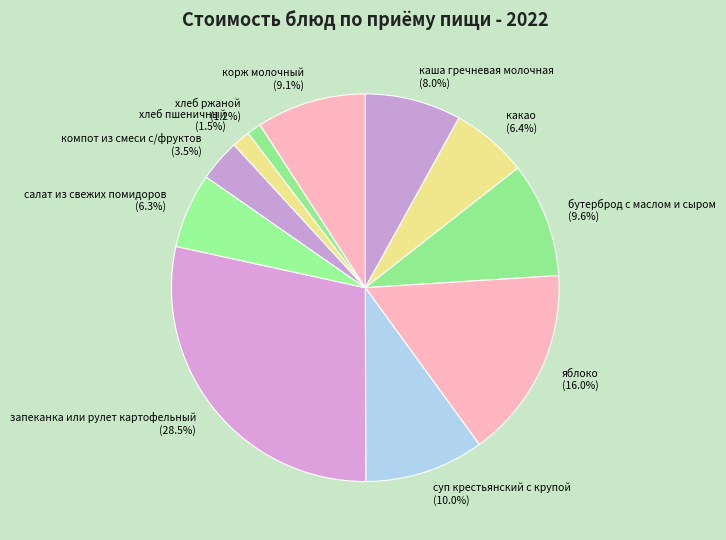

Between компот из смеси с/фруктов and запеканка или рулет картофельный, which is larger?

запеканка или рулет картофельный